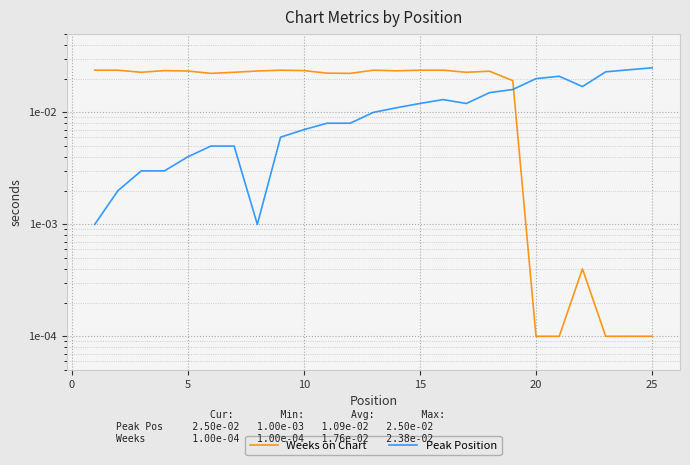

After their last crossing, which series has the higher values: Peak Position or Weeks on Chart?

Peak Position